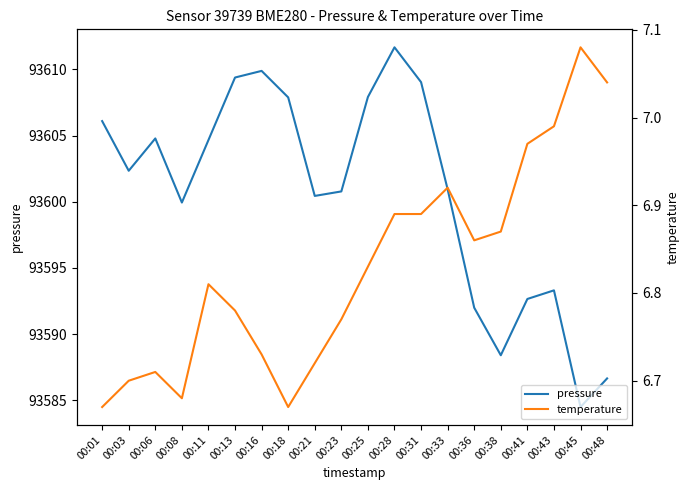

Count the number of data series in this chart.

2